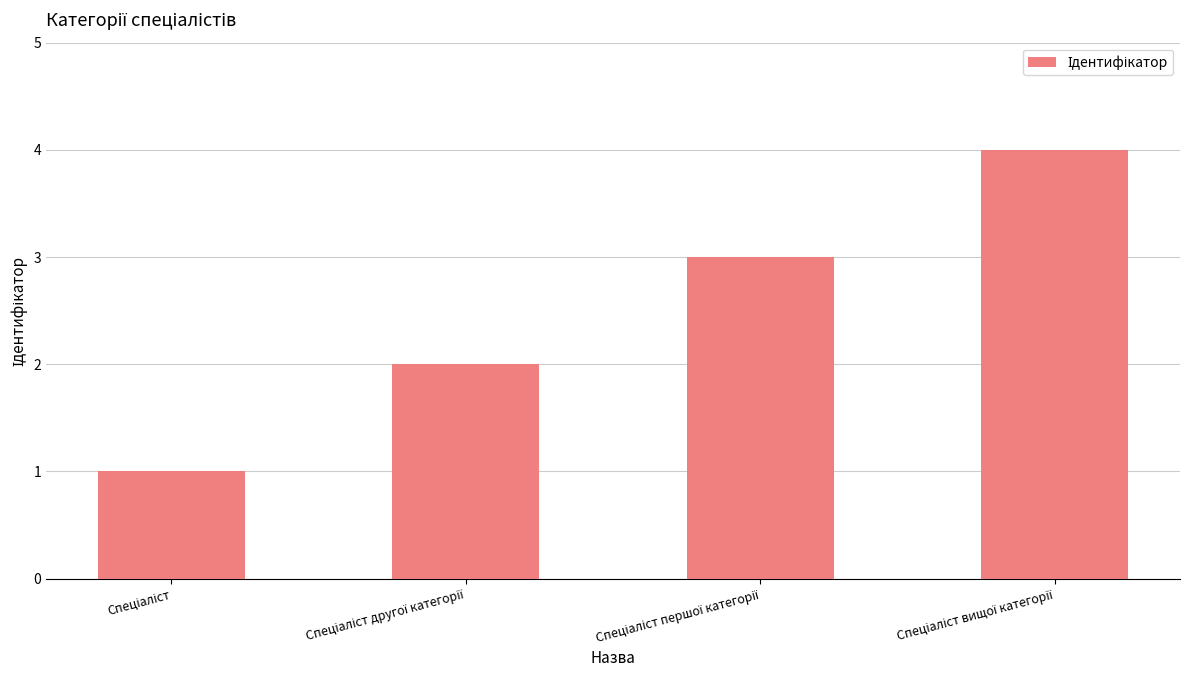

What is the greatest value displayed?

4